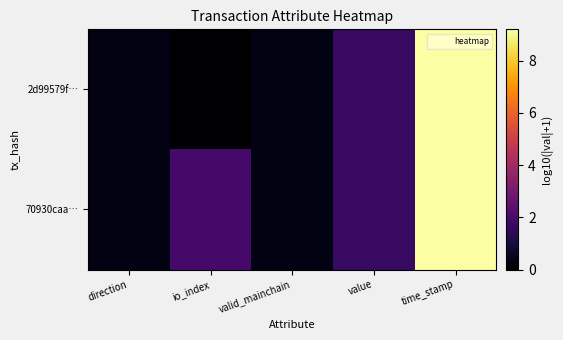

Which series has the largest range (max minus min)?

2d99579f…